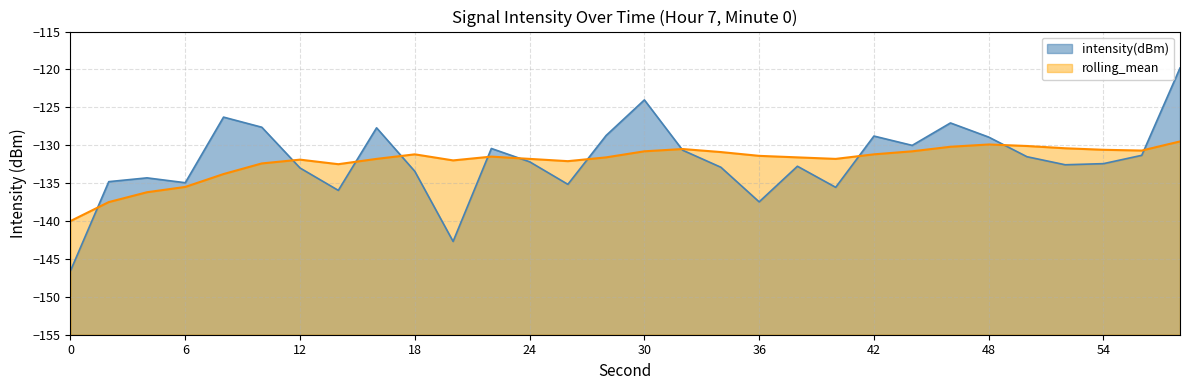

Rank the categories by rolling_mean value from highest to lowest.

58, 48, 50, 46, 52, 32, 54, 56, 30, 44, 34, 18, 42, 36, 22, 28, 38, 16, 24, 40, 12, 20, 26, 10, 14, 8, 6, 4, 2, 0